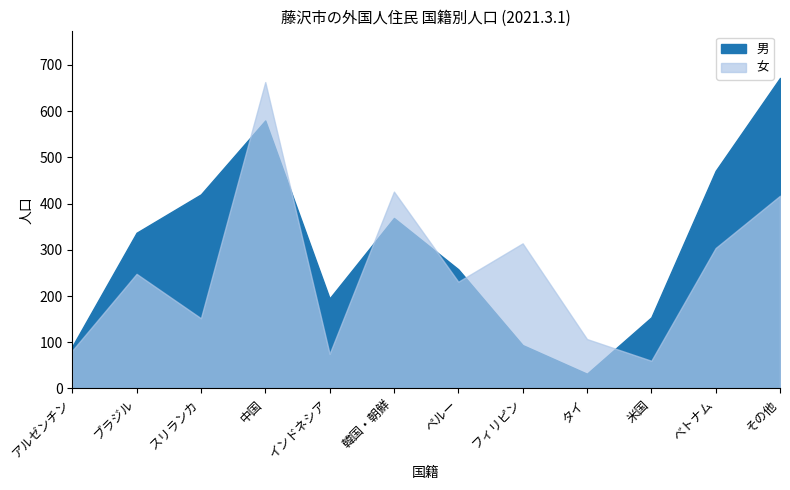

True or false: 女 has a value of 92 at 韓国・朝鮮.

False